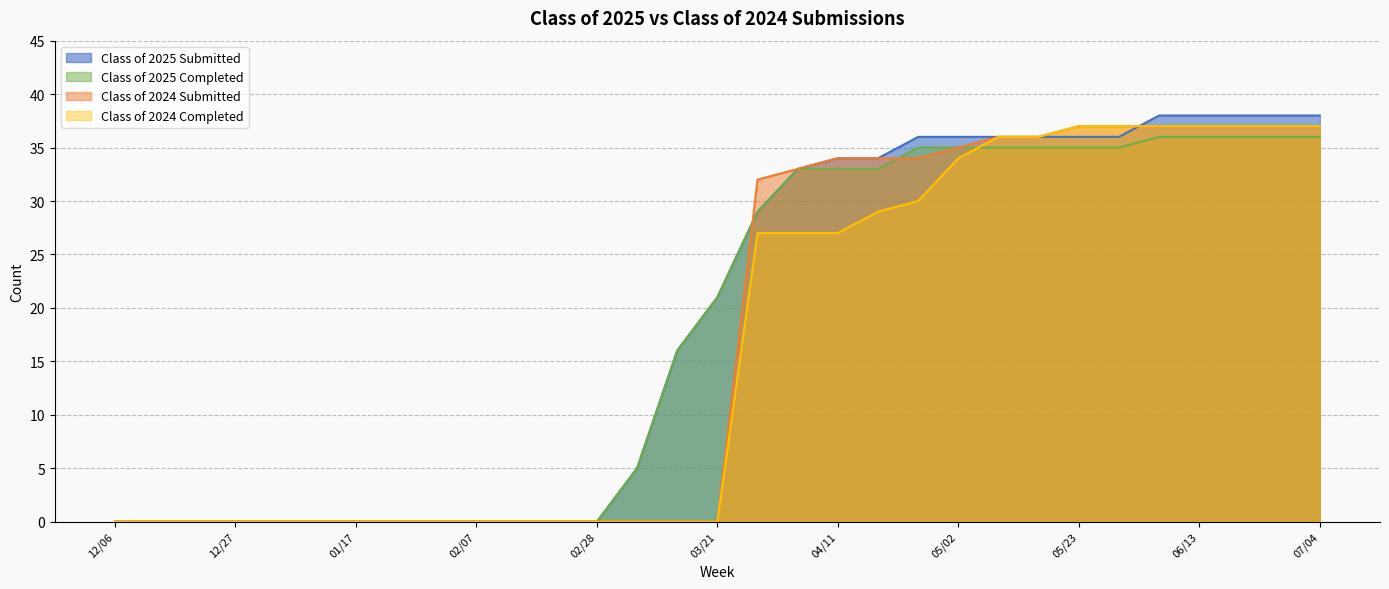

What position from the left is 12/13?

2